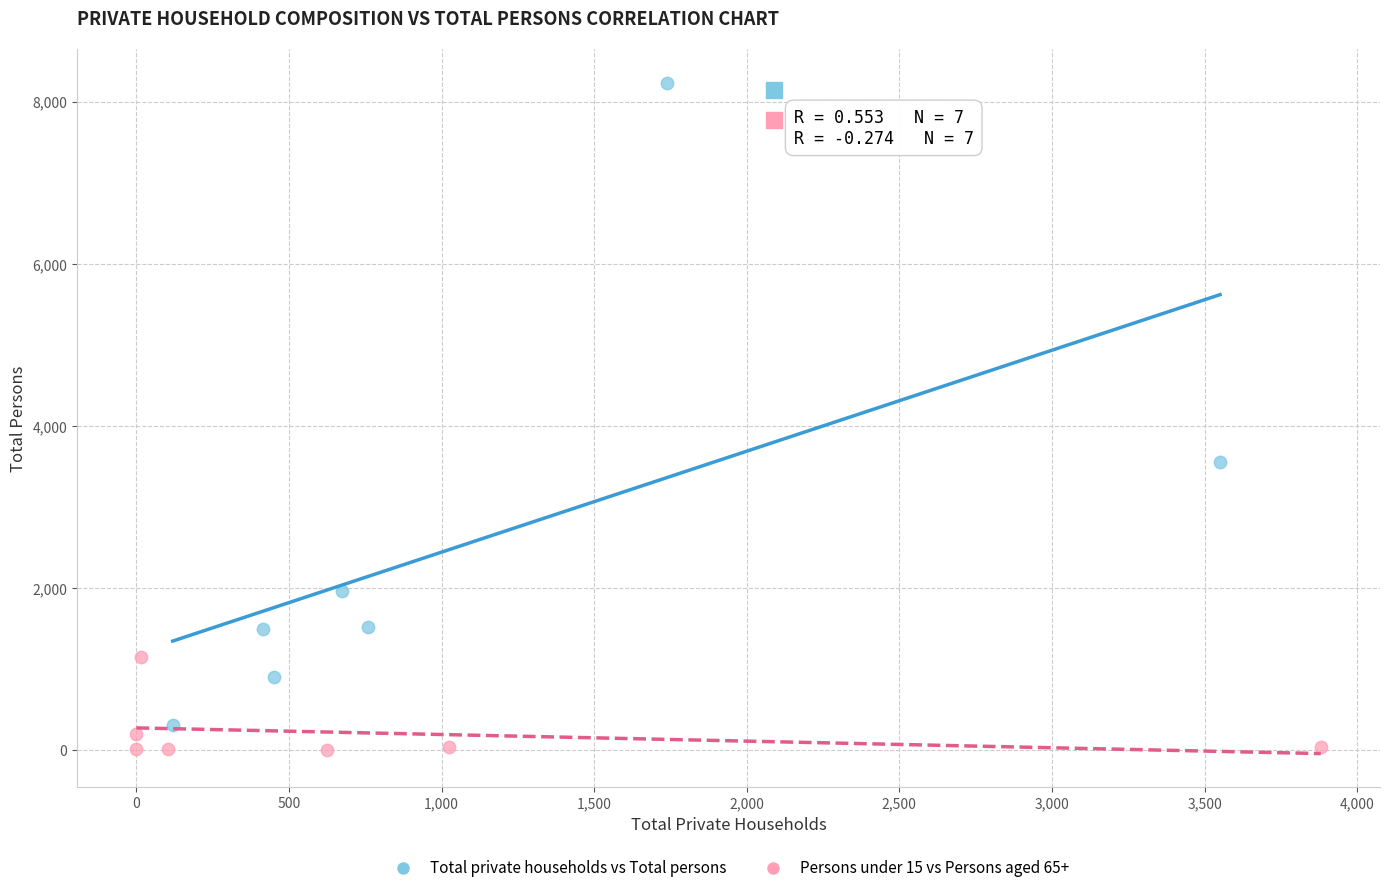

Which series contains the highest Y value?

Total private households vs Total persons